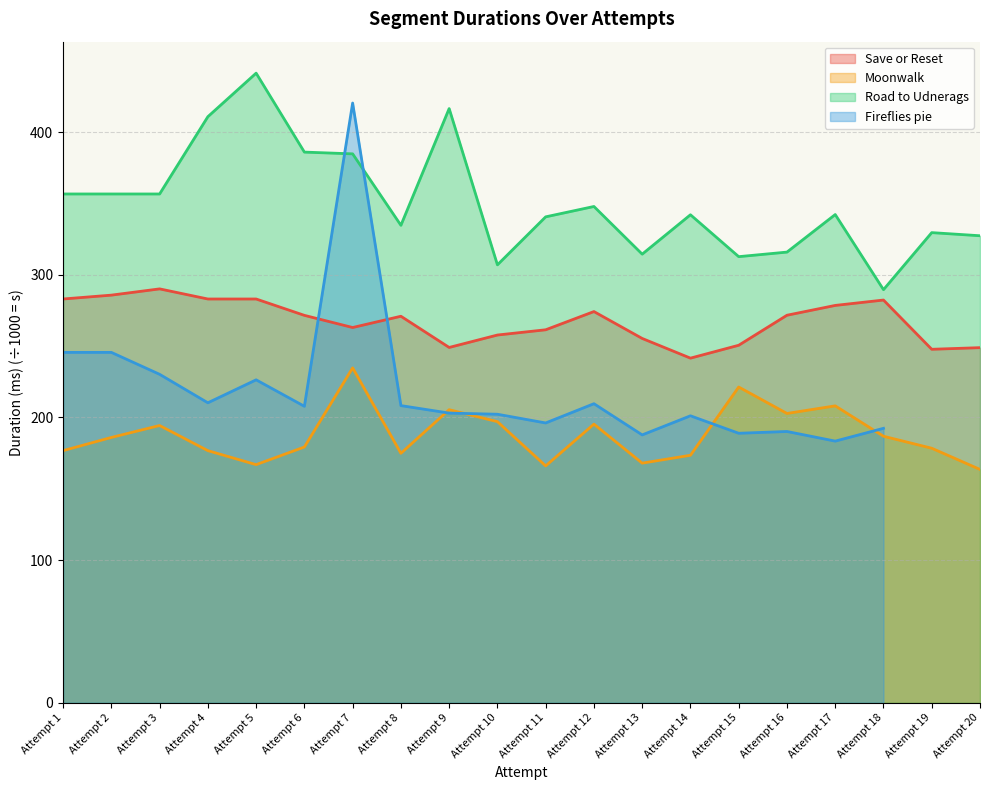

Where is Moonwalk nearest to the value 199?

Attempt 10